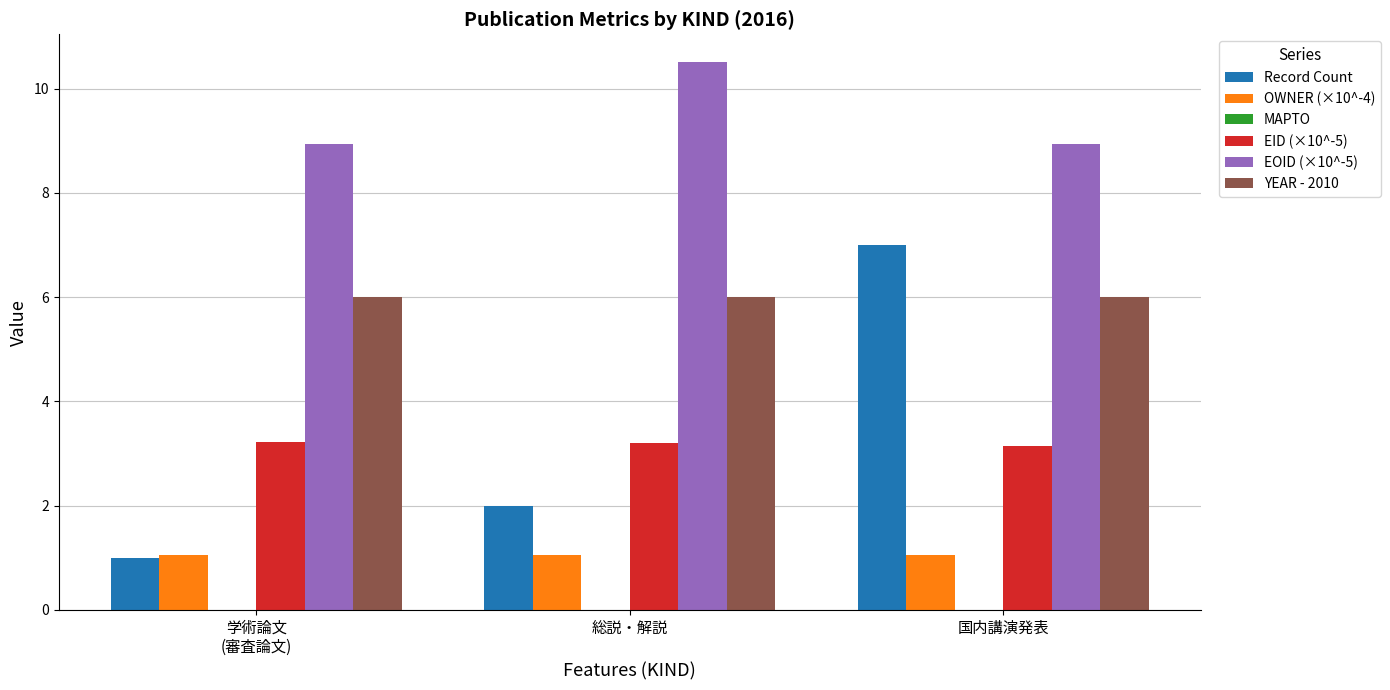

What is the total value across all series at 国内講演発表?

26.1